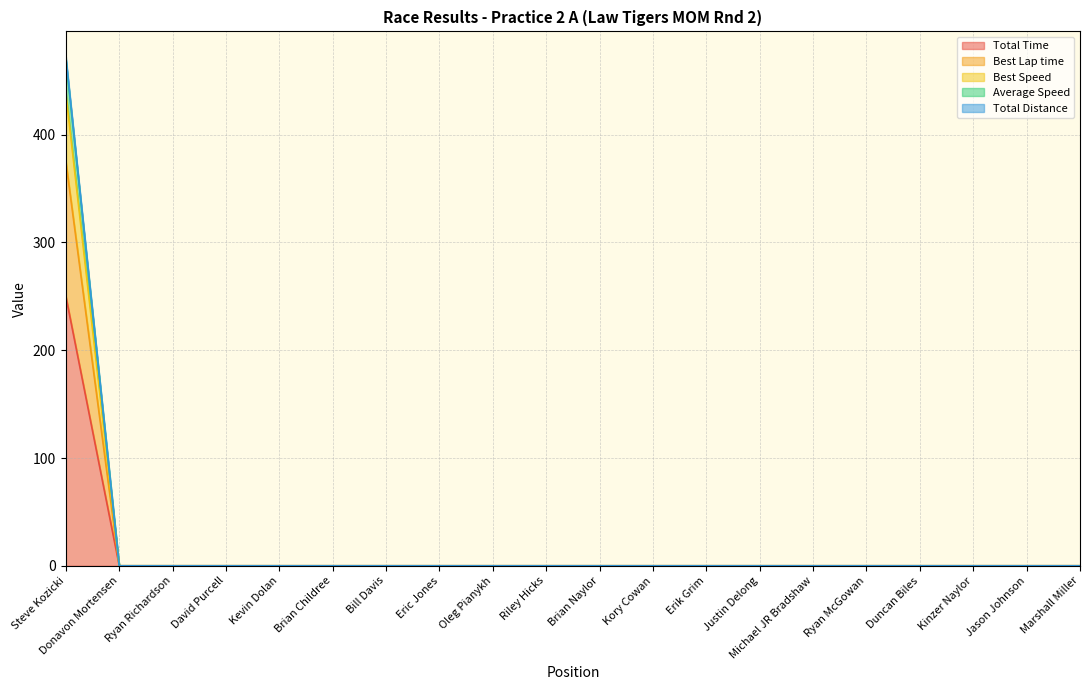

List the labels in order of Total Distance value, largest first.

Steve Kozicki, Donavon Mortensen, Ryan Richardson, David Purcell, Kevin Dolan, Brian Childree, Bill Davis, Eric Jones, Oleg Pianykh, Riley Hicks, Brian Naylor, Kory Cowan, Erik Grim, Justin Delong, Michael JR Bradshaw, Ryan McGowan, Duncan Biles, Kinzer Naylor, Jason Johnson, Marshall Miller